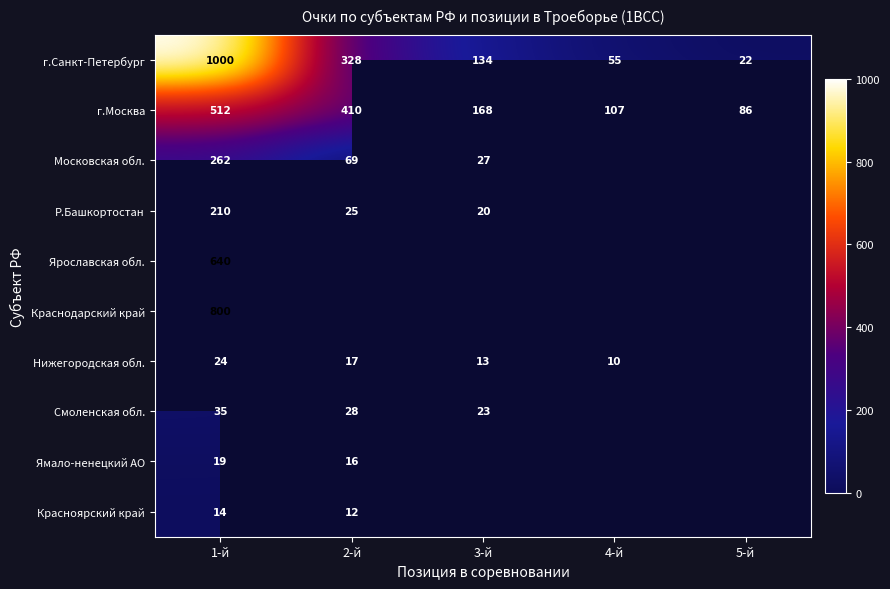

How many data points does each series have?

5